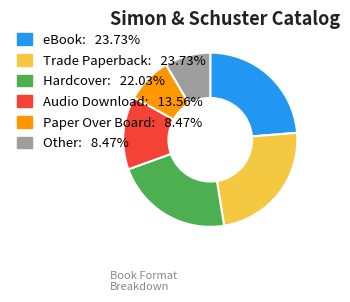

Does any single category account for the majority?

No